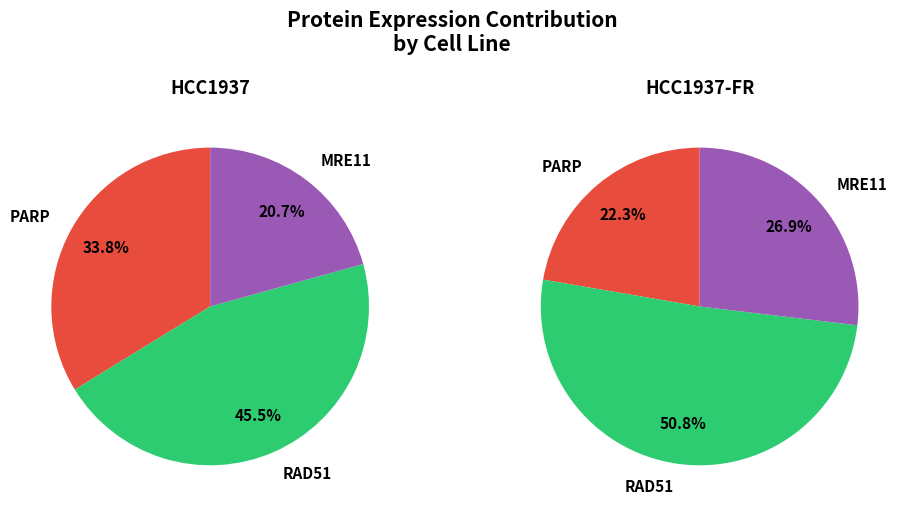

Between MRE11 and RAD51, which is larger?

RAD51